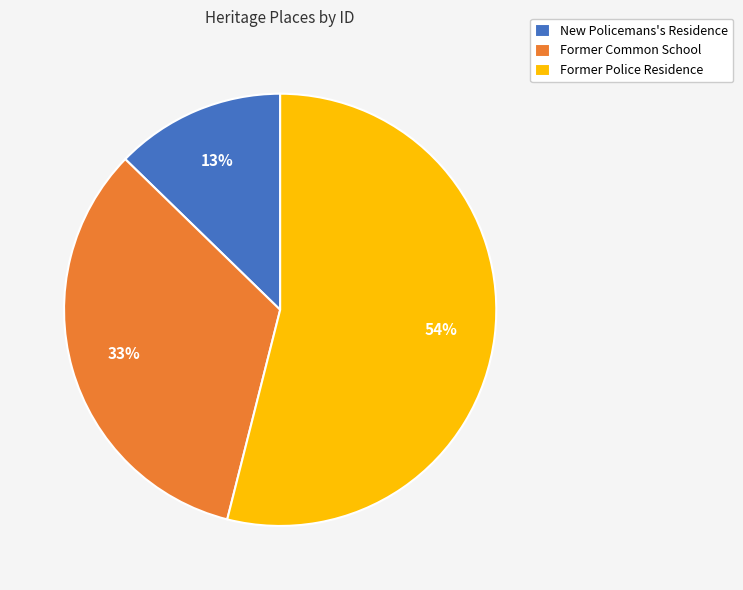

Which has a higher value, Former Common School or Former Police Residence?

Former Police Residence